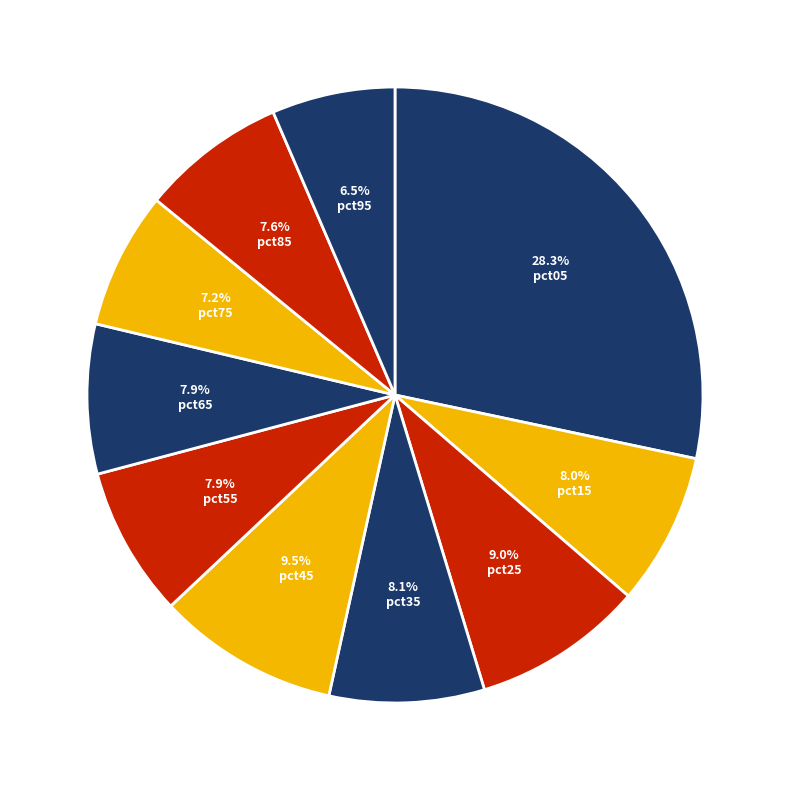

Which has a higher value, 9.0% pct25 or 8.0% pct15?

9.0% pct25